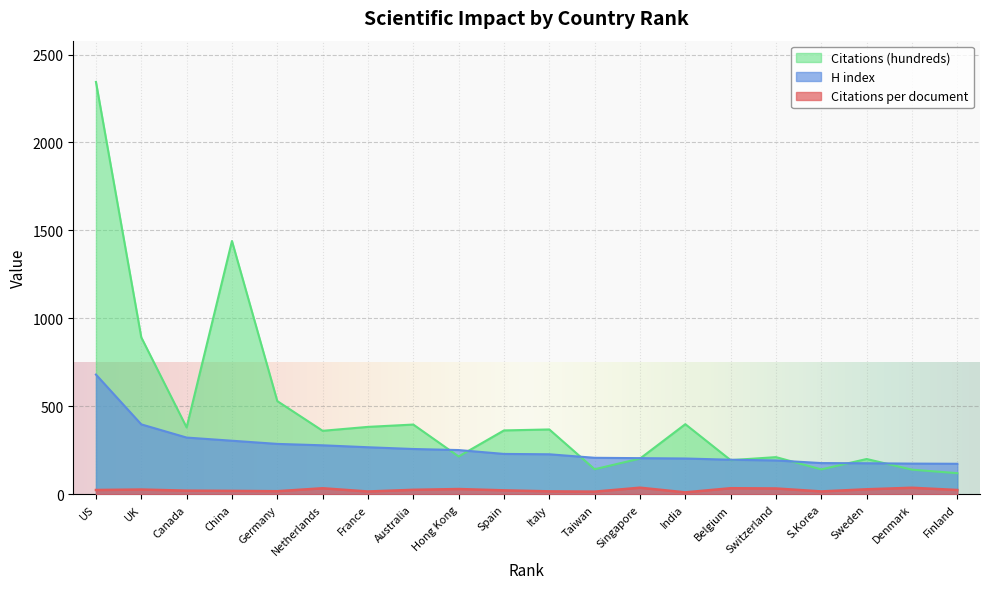

What is the maximum value shown in the chart?

2344.3